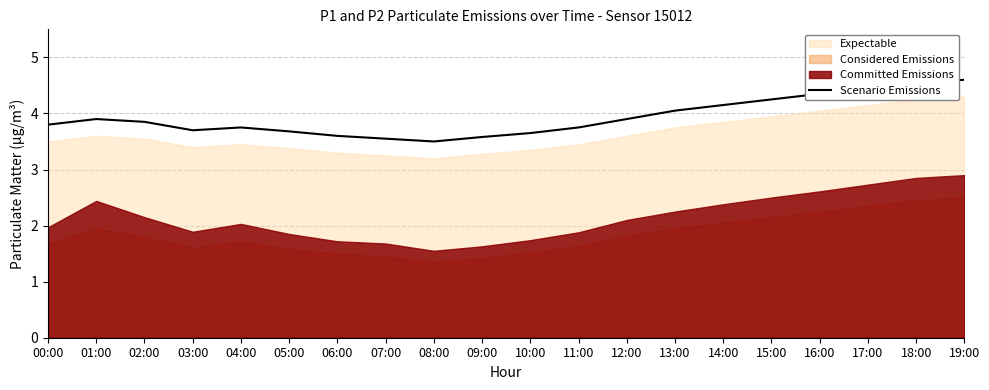

The value of Scenario Emissions at 18:00 is 2.3. True or false?

False